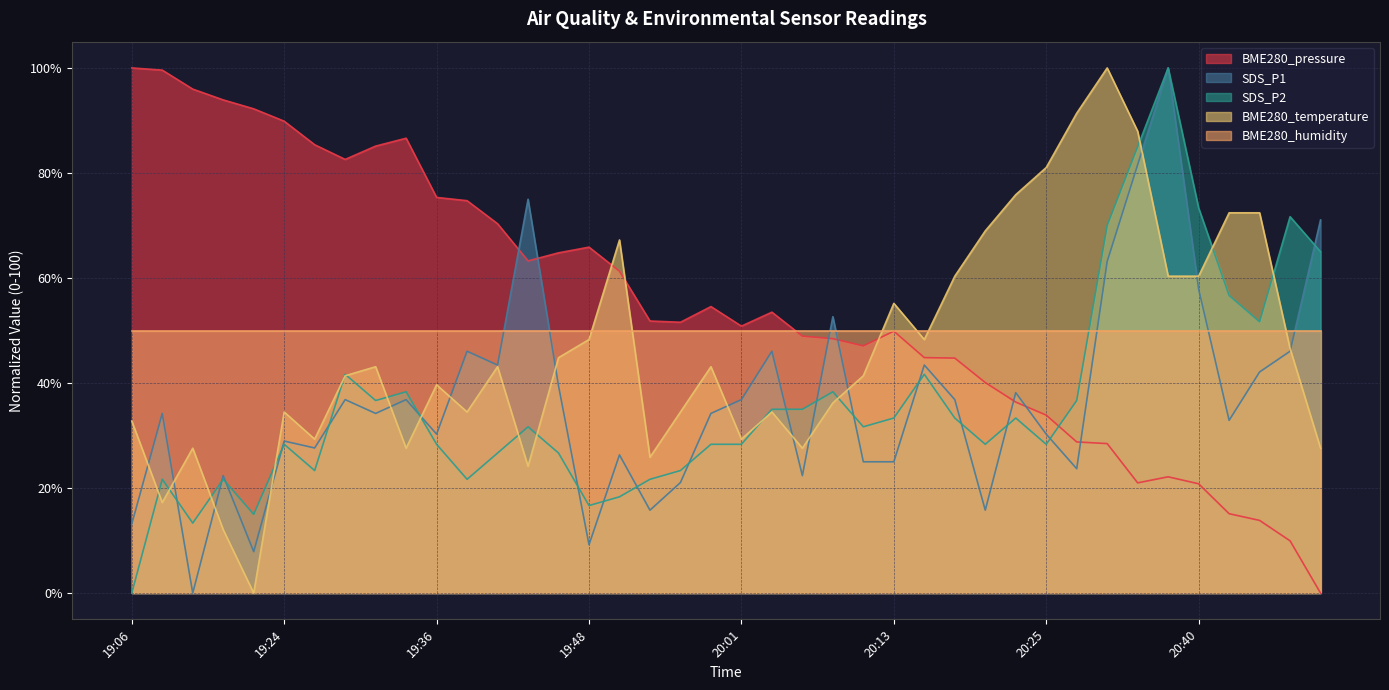

What position from the right is 20:03?

19